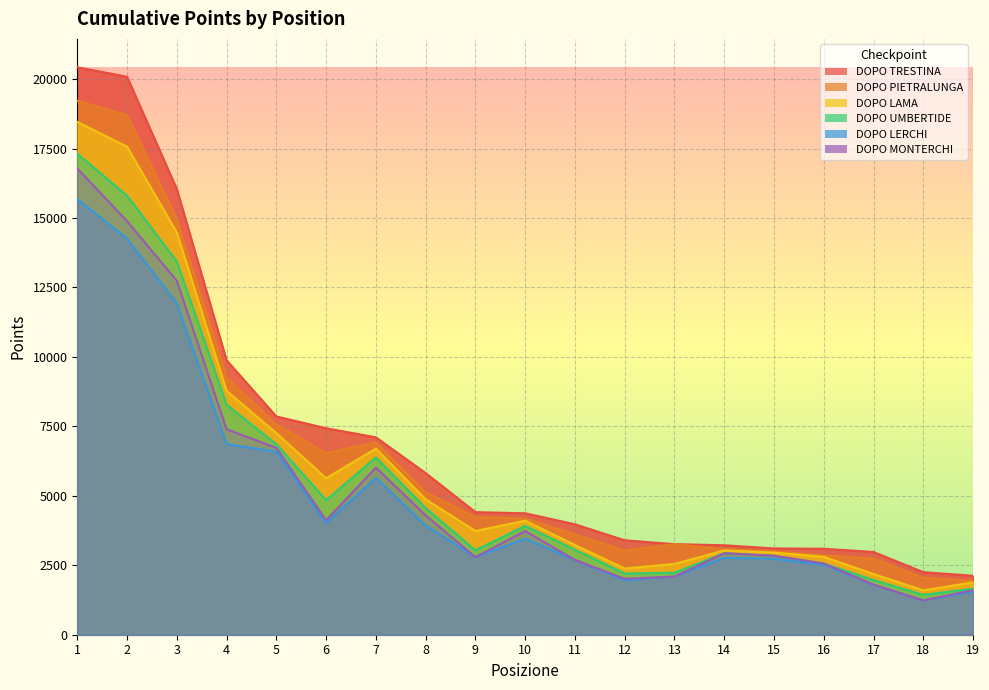

True or false: DOPO PIETRALUNGA and DOPO MONTERCHI cross at least once.

False